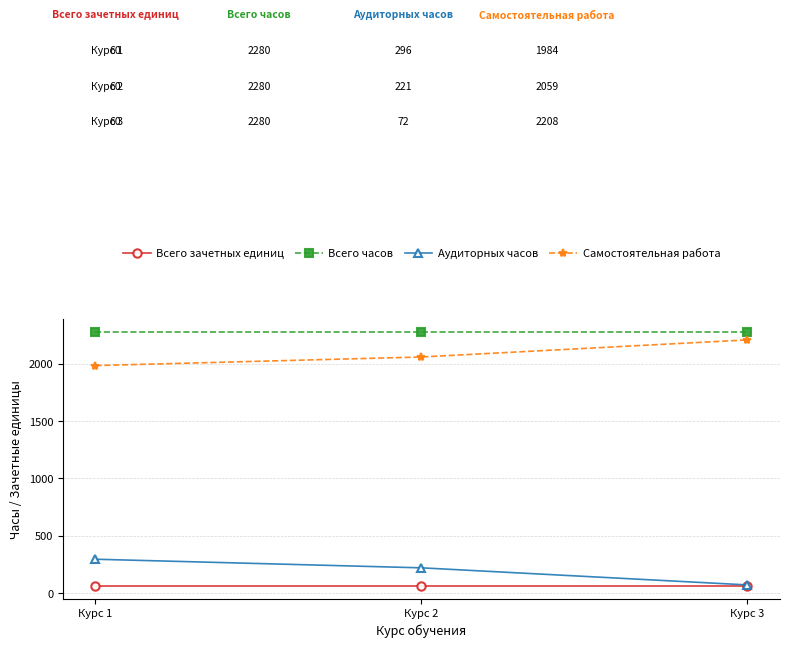

How many lines are shown in the chart?

4